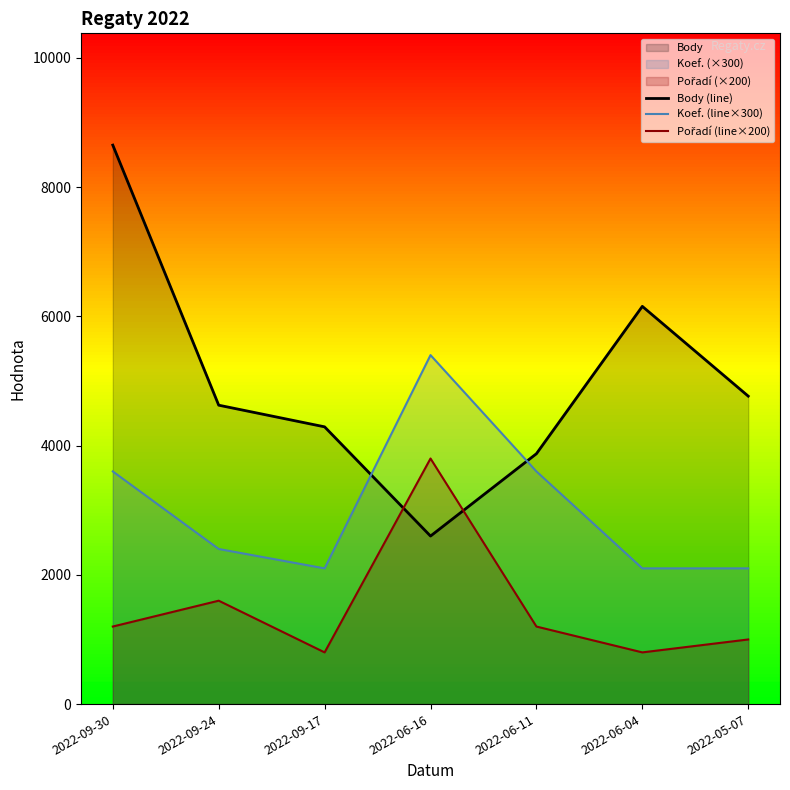

How many values in the Koef. (line×300) series are below 2400?

3